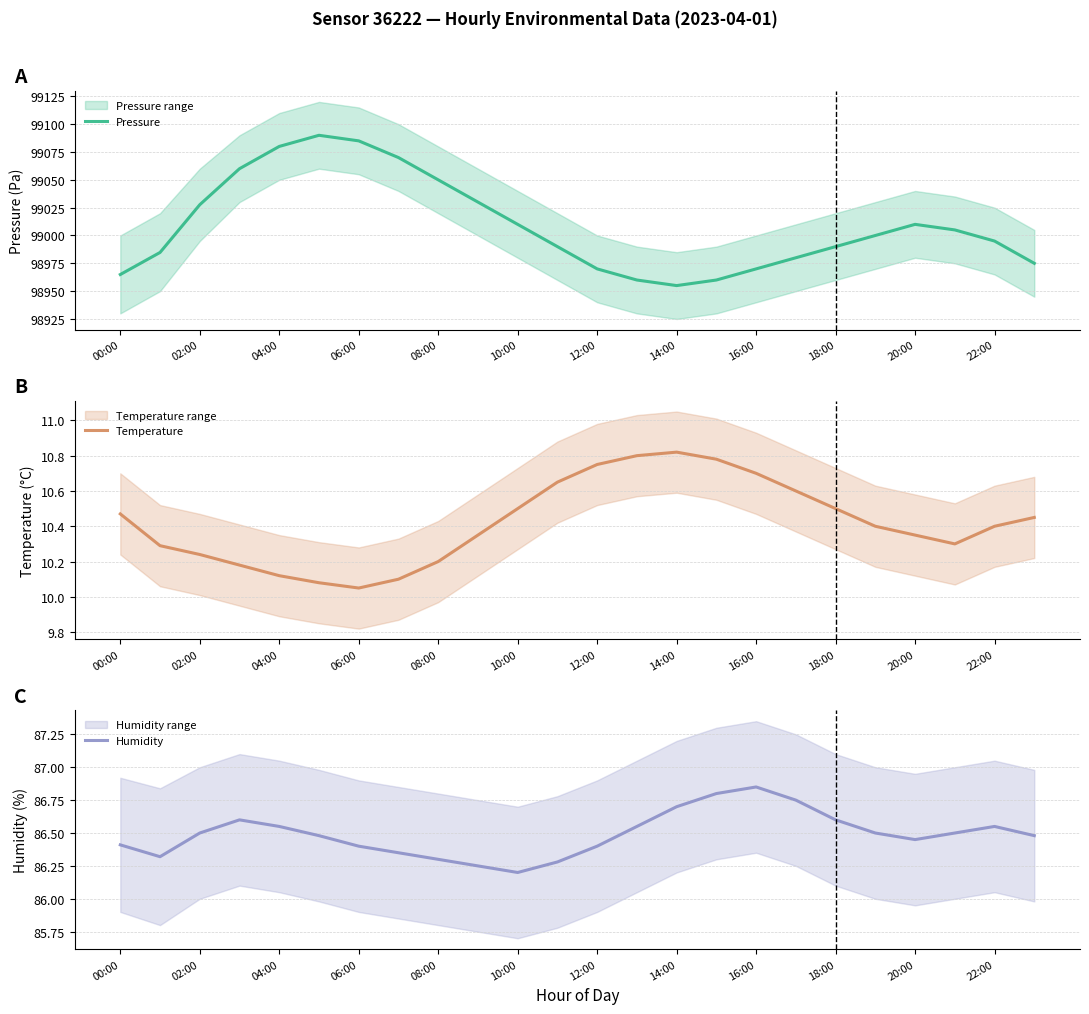

What is the minimum value shown in the chart?

10.1